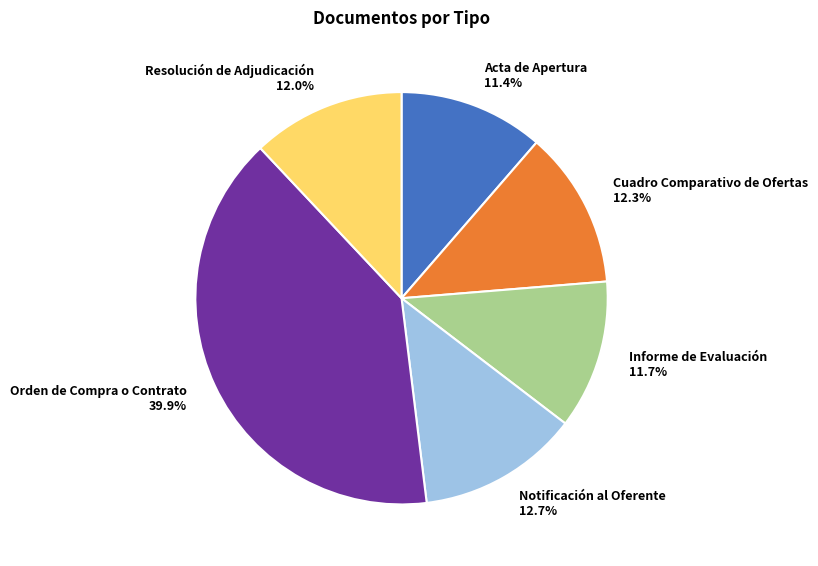

Between Informe de Evaluación and Notificación al Oferente, which is larger?

Notificación al Oferente